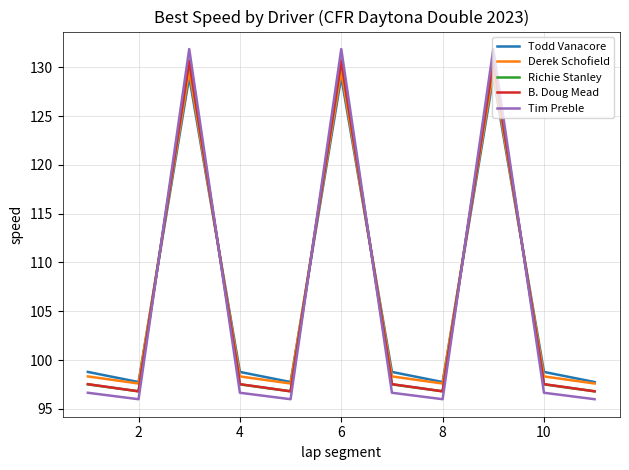

Which series has the widest spread of values?

Tim Preble